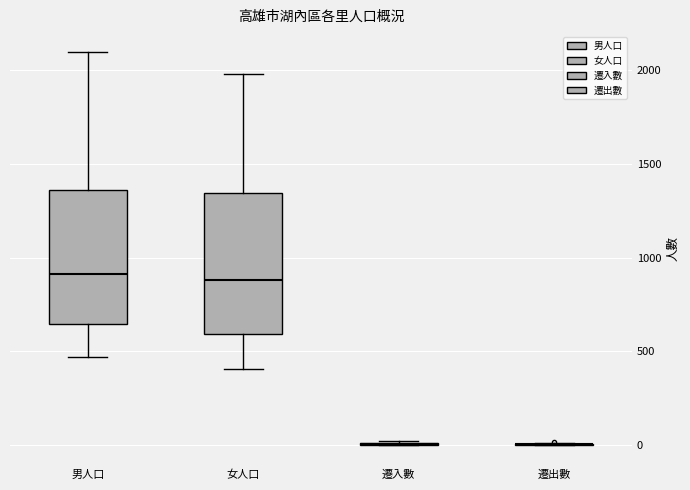

Reading left to right, transcribe this box plot: for each box, give where its median line is, the range the box spans, and where its two whiskers end, as read against the y-axis. The values are not printed on the chart, so give them approximately, as read against the axis.

男人口: median 900, box 650 to 1350, whiskers 450 to 2100
女人口: median 900, box 600 to 1350, whiskers 400 to 2000
遷入數: box collapsed to a line at 0, whiskers 0 to 0
遷出數: box collapsed to a line at 0, whiskers 0 to 0